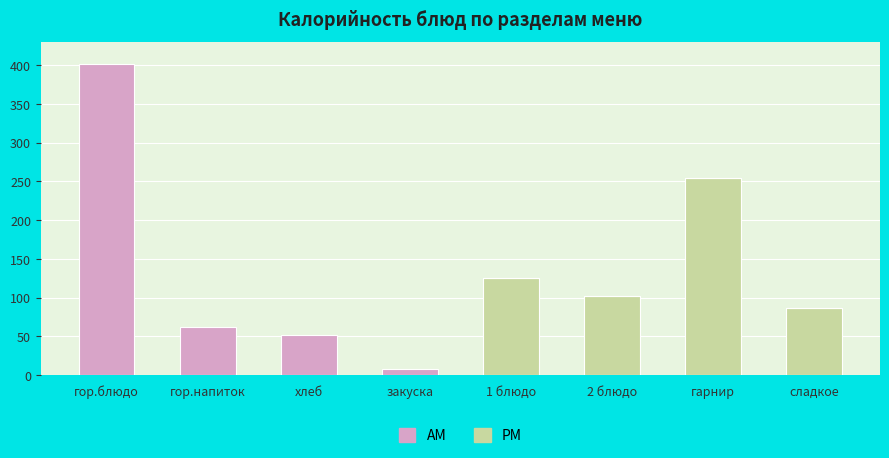

At which category is the sum across all series the highest?

гор.блюдо